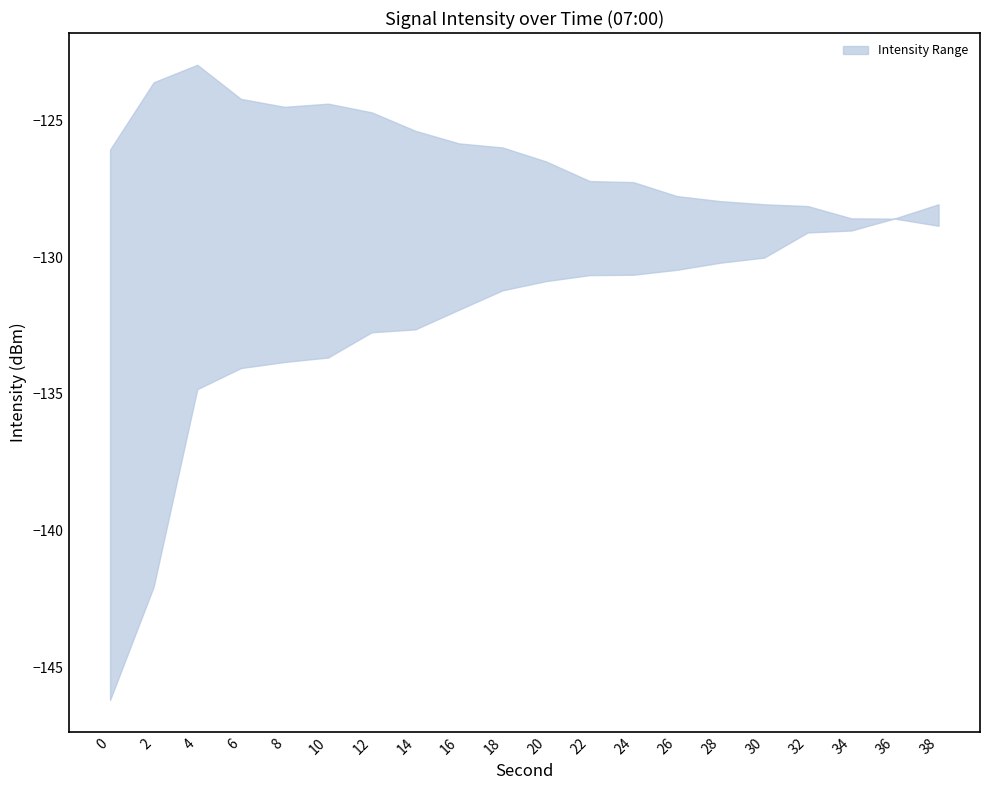

At which label does intensity_upper reach its peak?

4